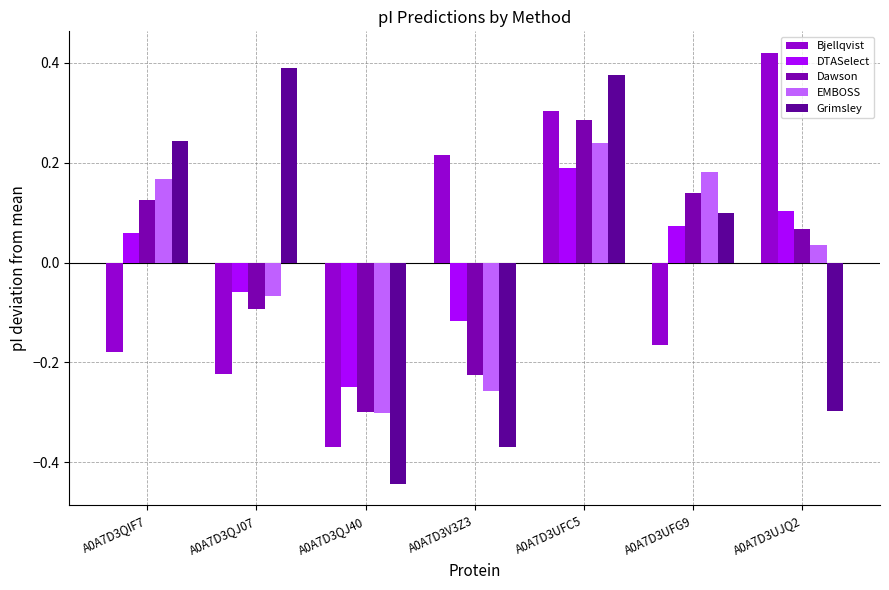

The value of EMBOSS at A0A7D3UFG9 is 0.0. True or false?

False